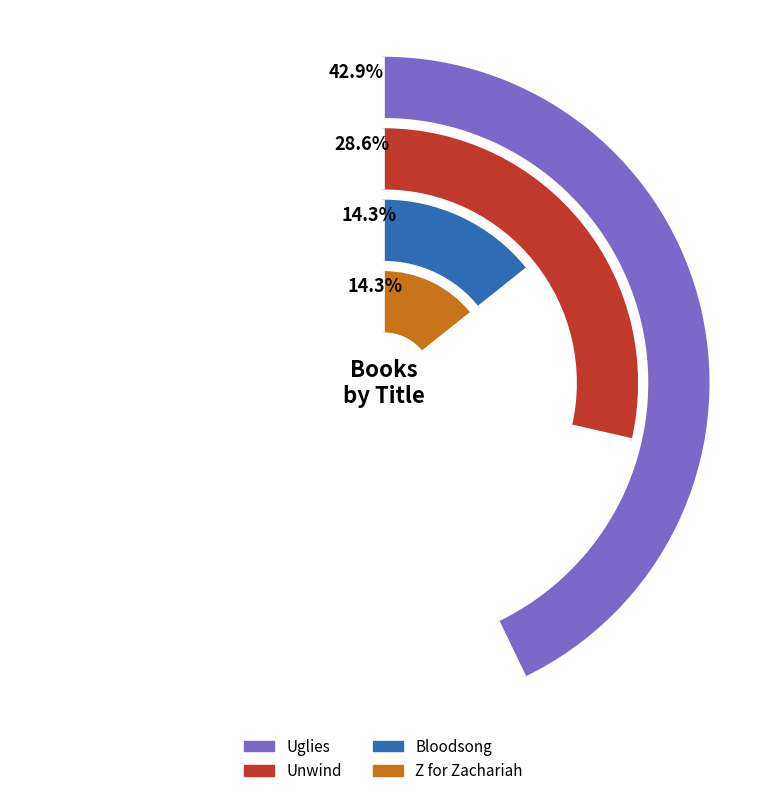

Does Unwind represent more than half of the total?

No